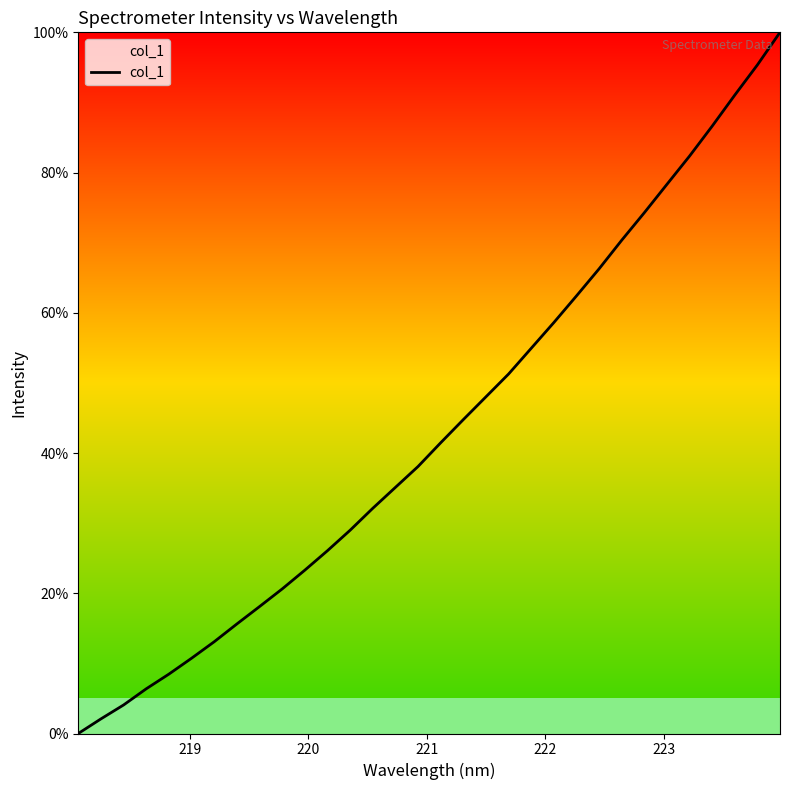

What is the greatest value displayed?

100.0